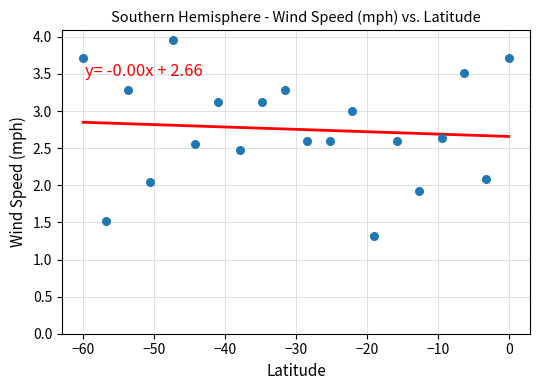

What is the range of X values (max minus min)?

60.0